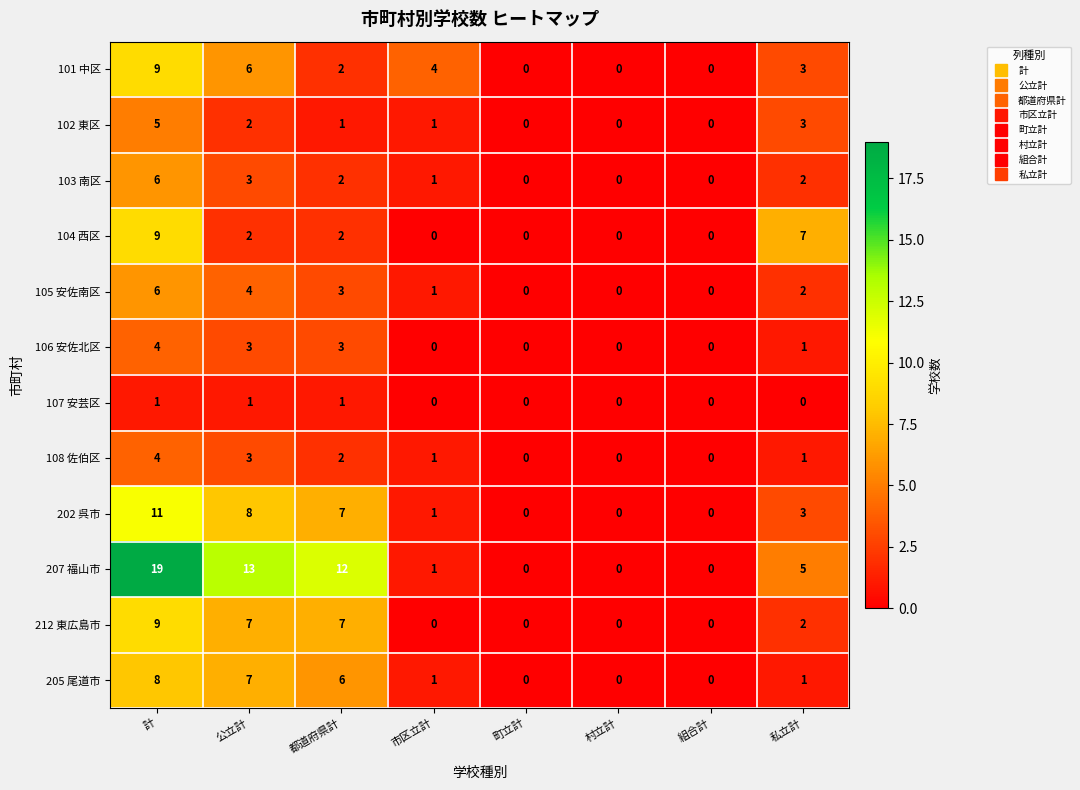

The value of 104 西区 at 町立計 is -3. True or false?

False